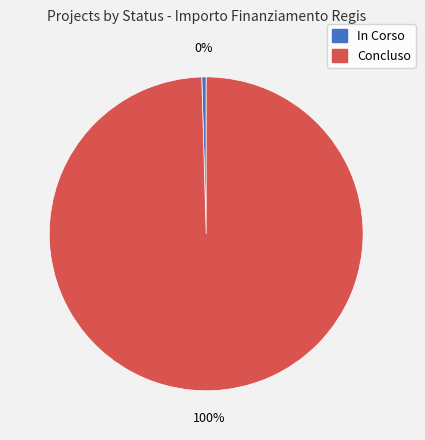

To the nearest percent, what is the combined percentage of In Corso and Concluso?

100%